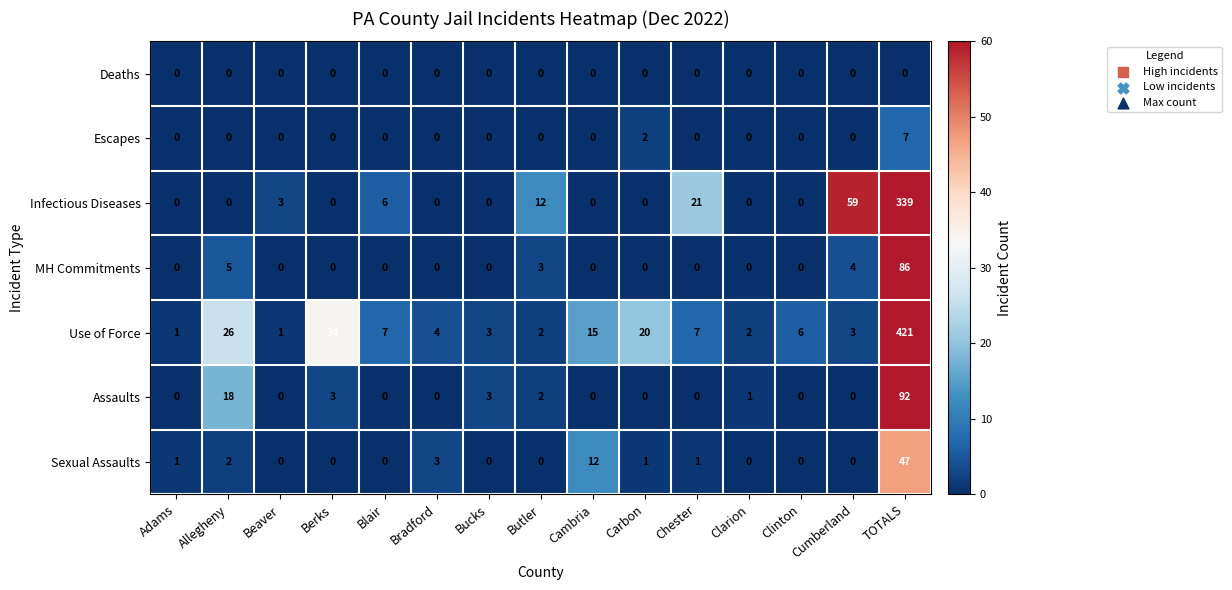

Which category has the highest value across all series?

TOTALS